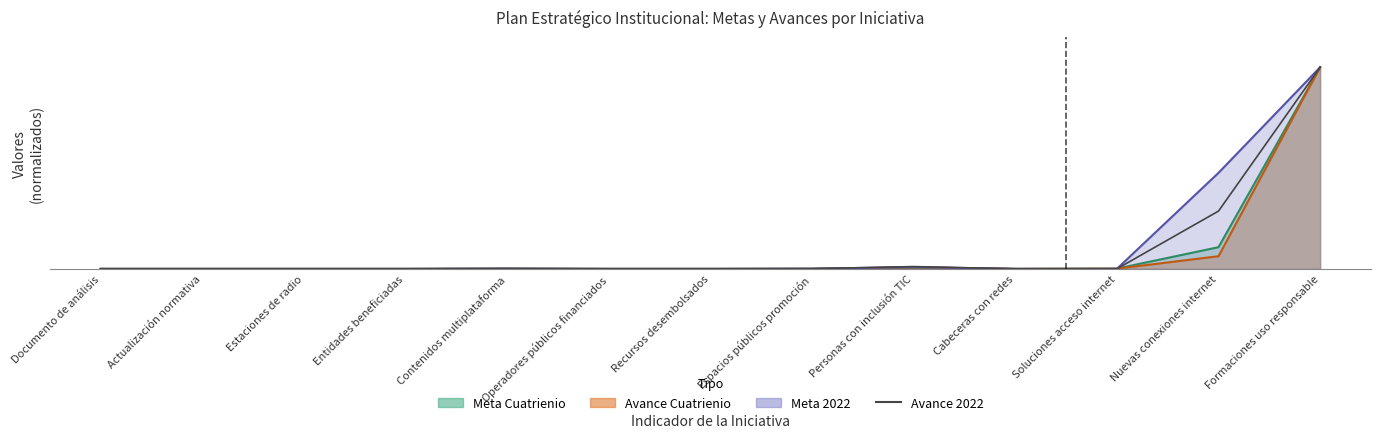

Does the chart display data point markers on the line(s)?

No